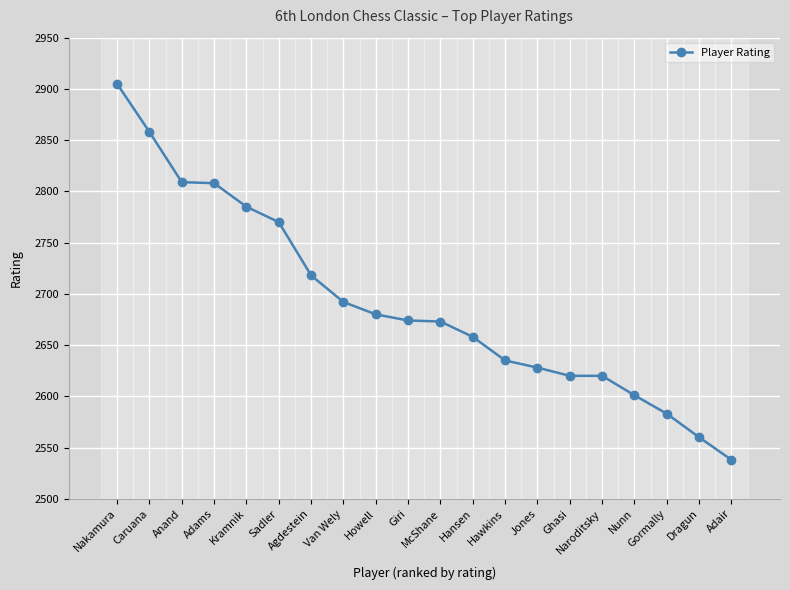

What is the value of the 15th point from the left?

2620